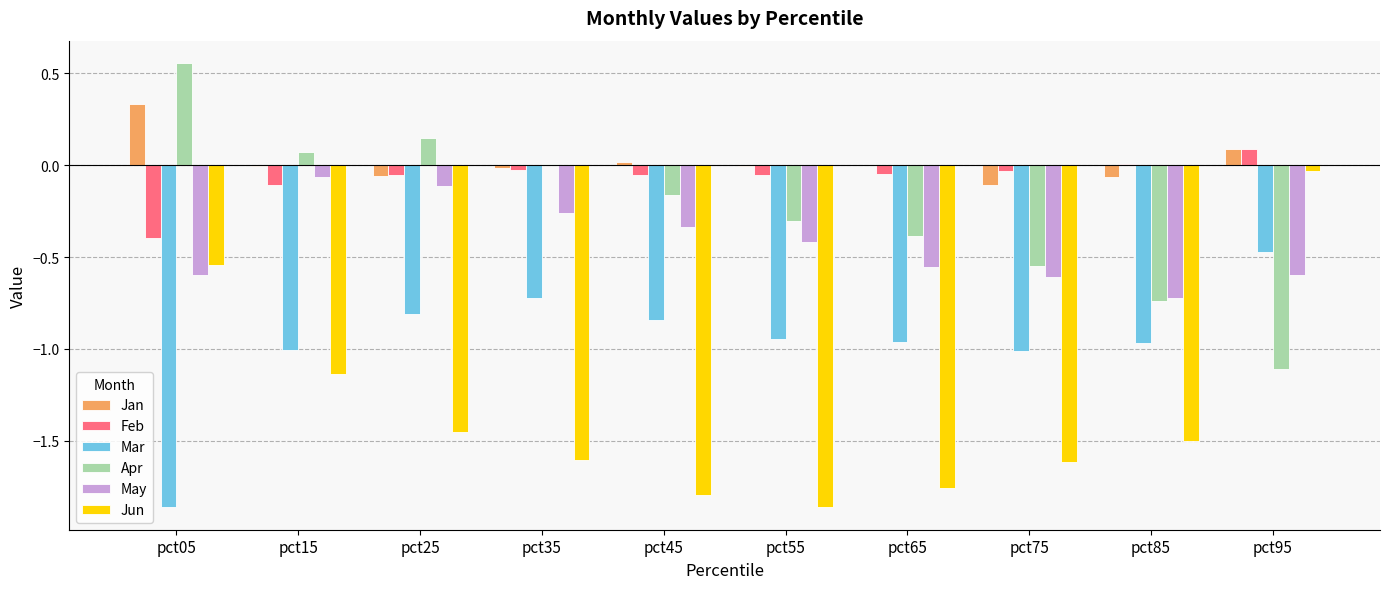

What is the sum of all May values?

-4.3